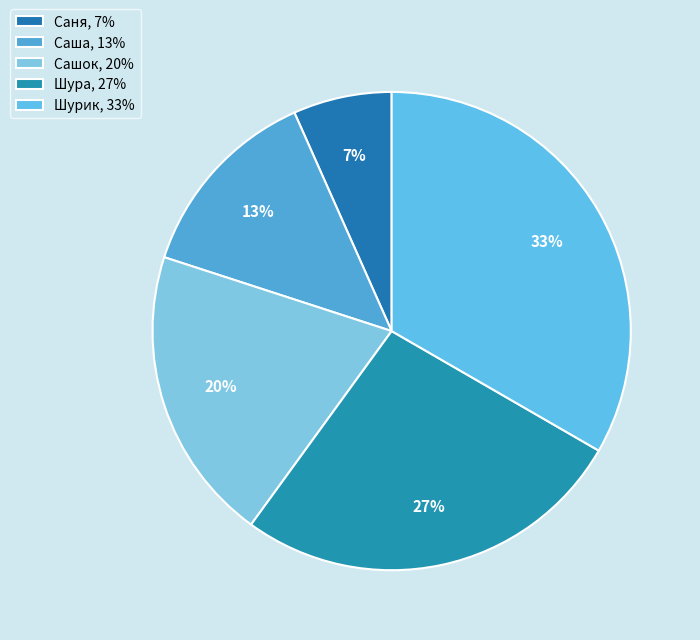

Which slice is the smallest?

Саня